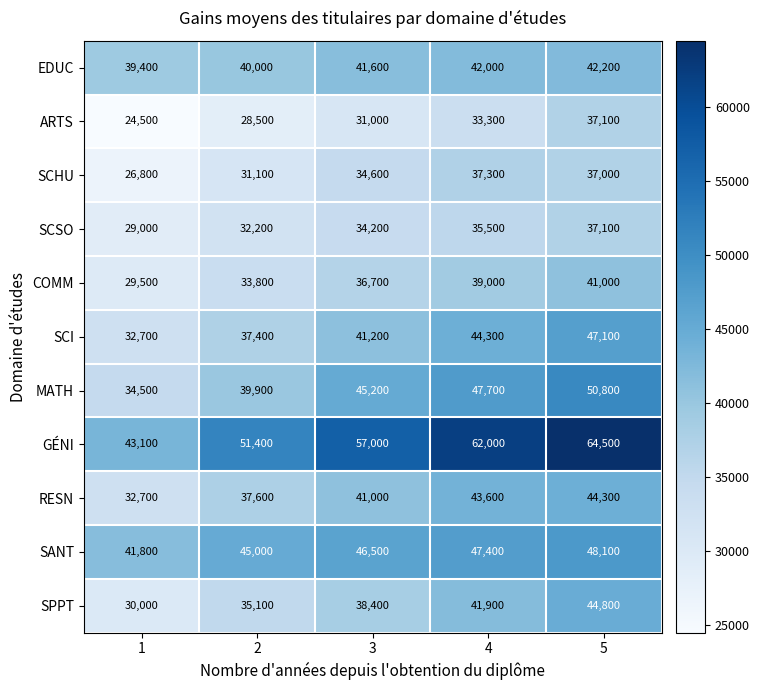

Between 4 and 5, which series saw the biggest shift?

ARTS